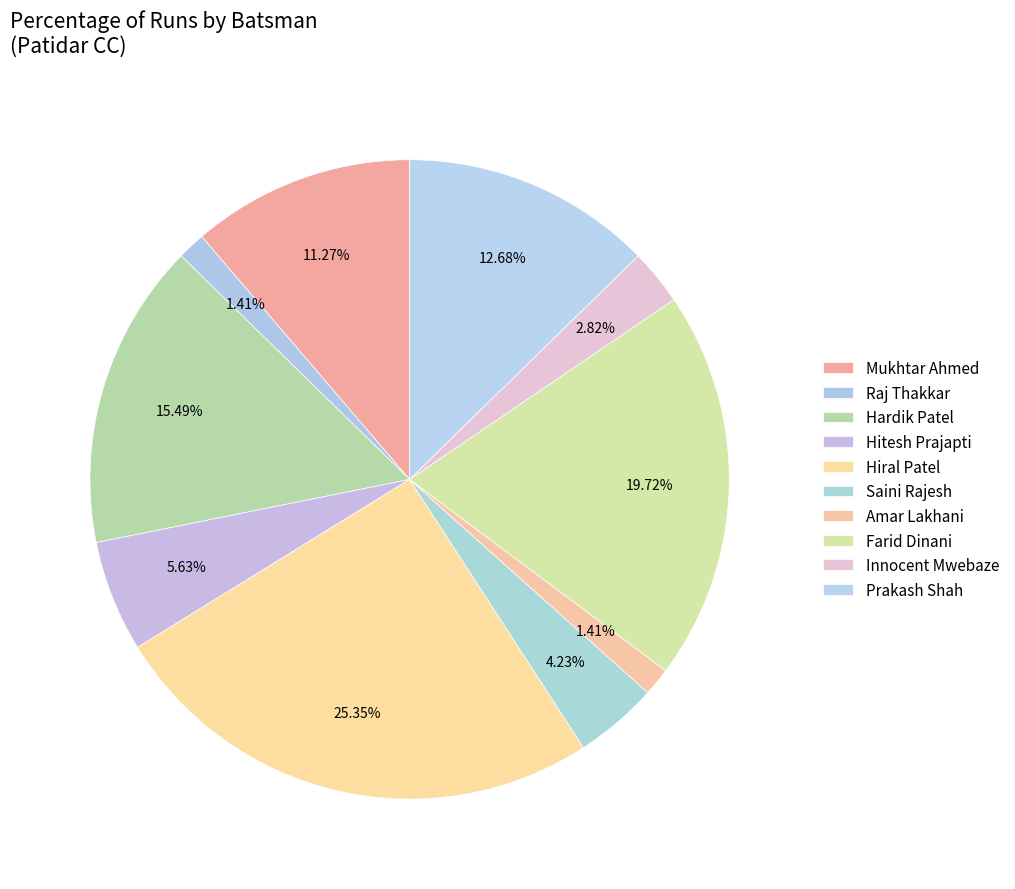

Does any single category account for the majority?

No